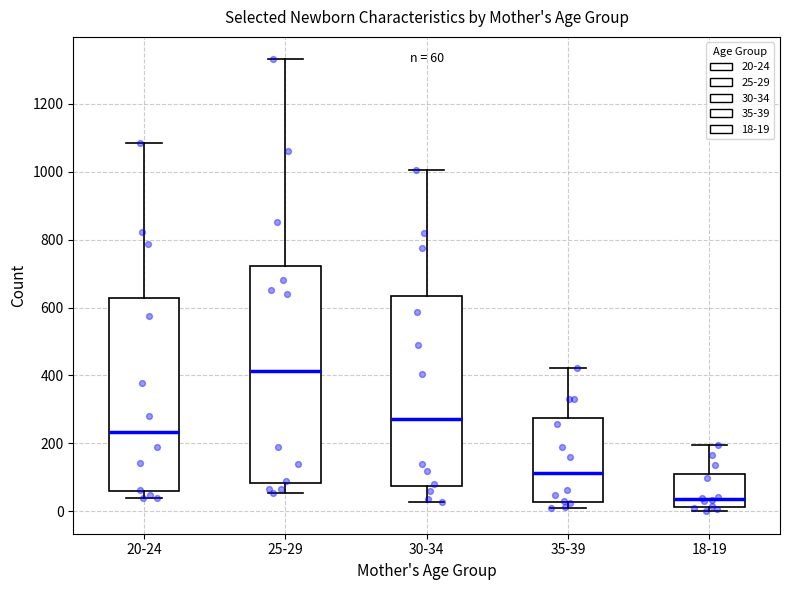

Which box is the tallest, from its lower edge to its upper edge?

25-29